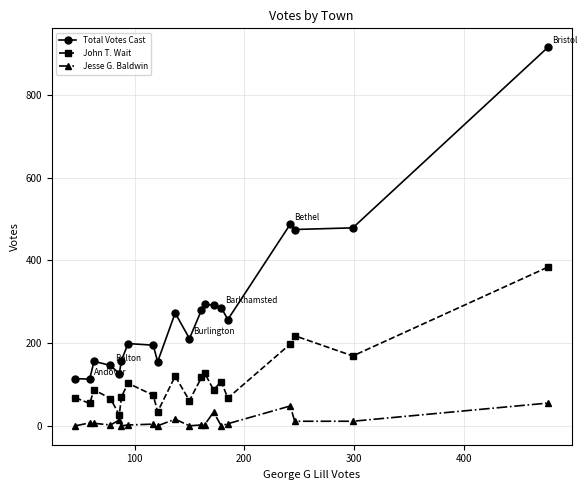

True or false: Jesse G. Baldwin and John T. Wait intersect in this chart.

False